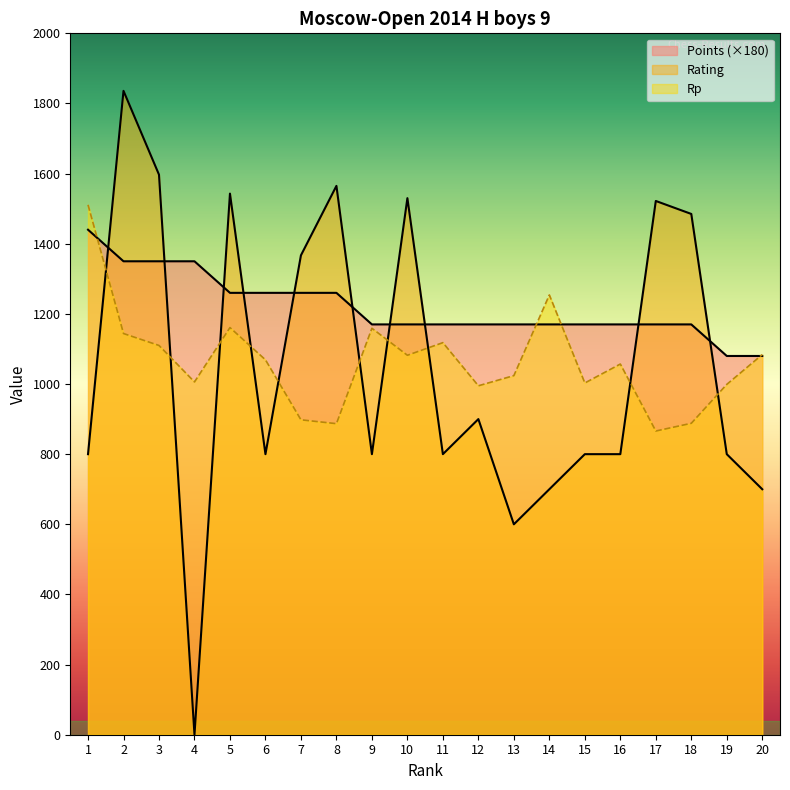

After their last crossing, which series has the higher values: Rp or Rating?

Rp